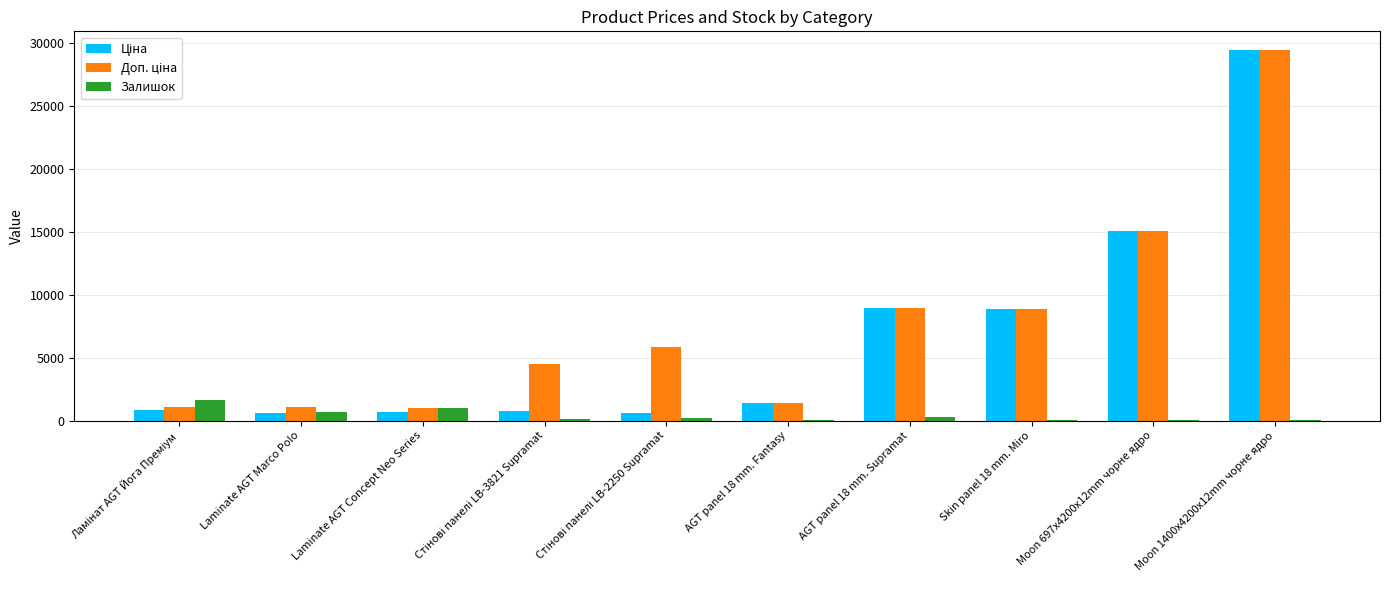

At which category is the sum across all series the highest?

Moon 1400x4200x12mm чорне ядро